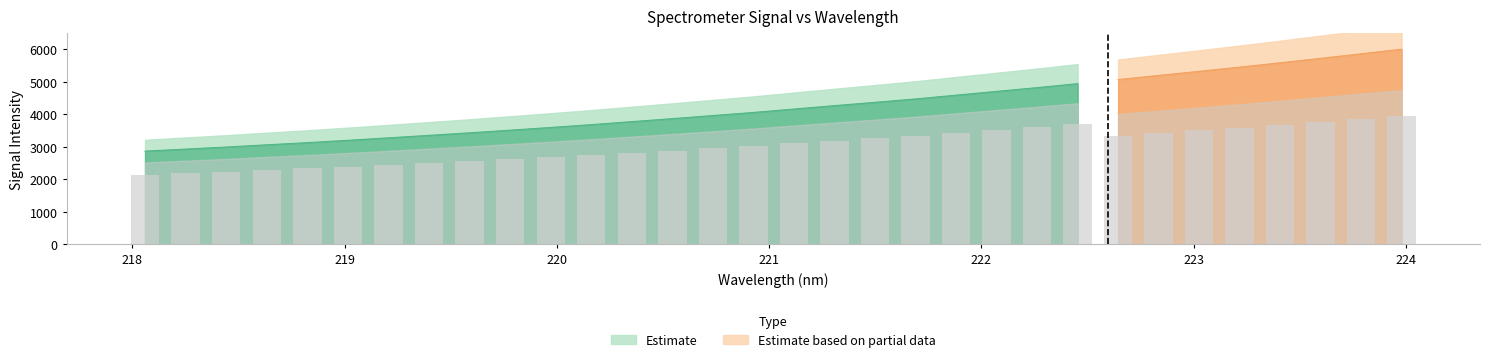

Where is y nearest to the value 4095?

19